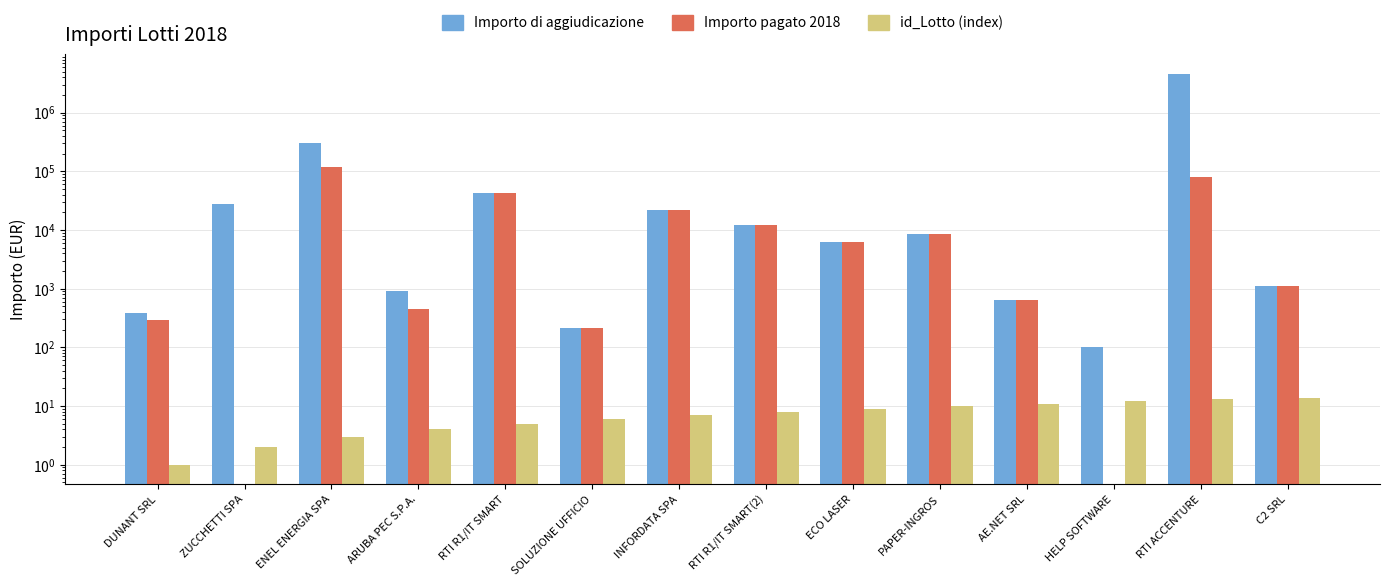

Which series has the largest total across all categories?

Importo di aggiudicazione